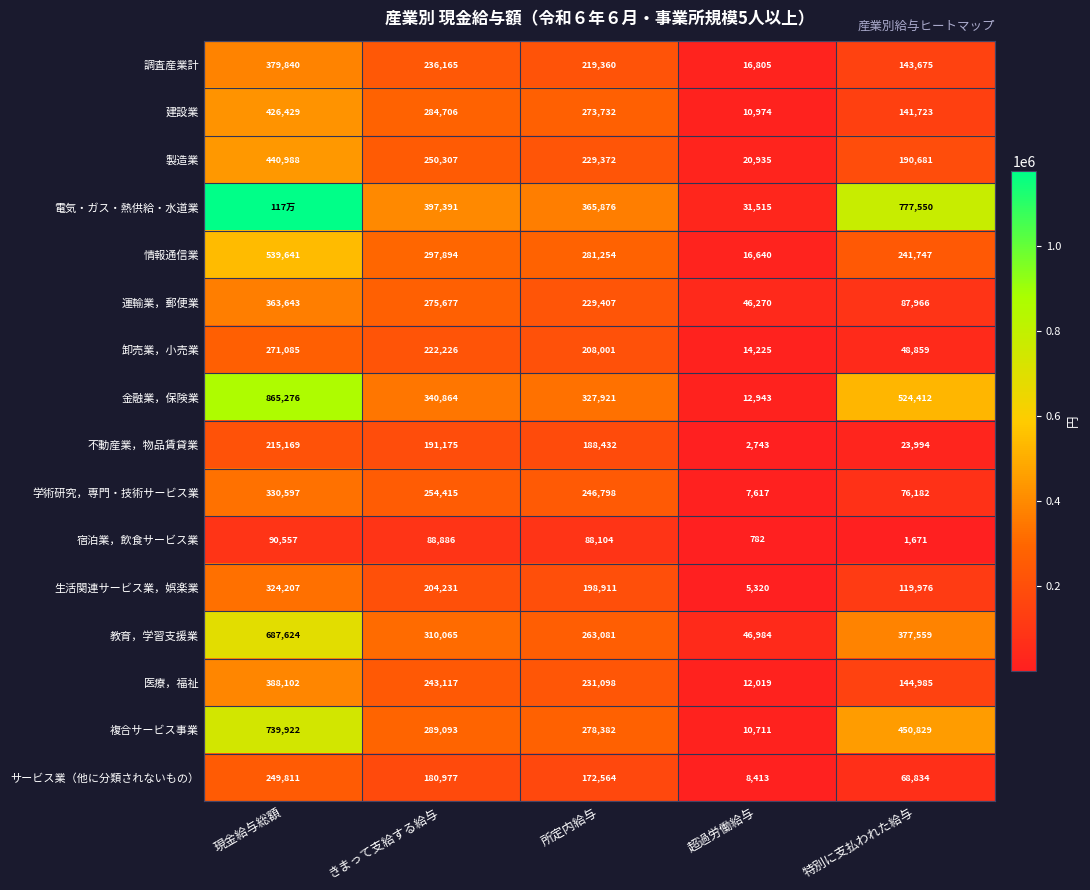

Between 所定内給与 and 特別に支払われた給与, which series saw the biggest shift?

電気・ガス・熱供給・水道業